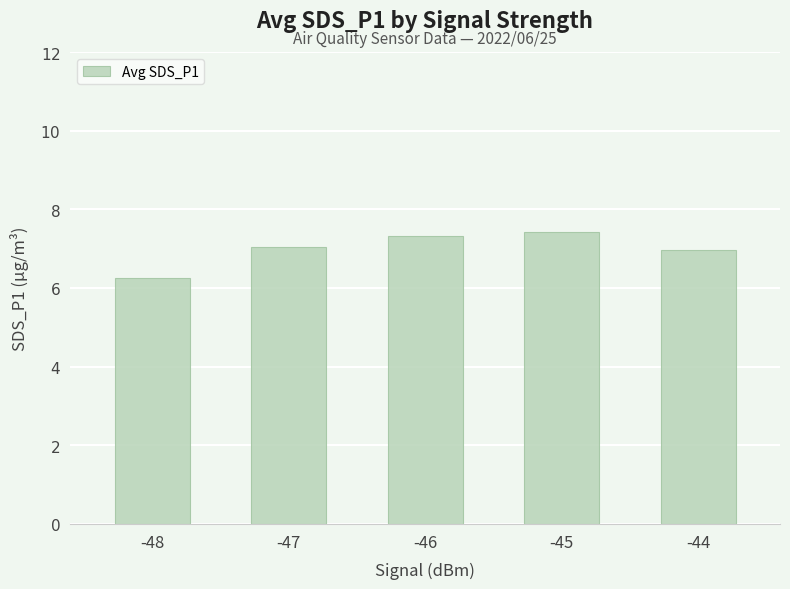

How many series are shown in this chart?

1